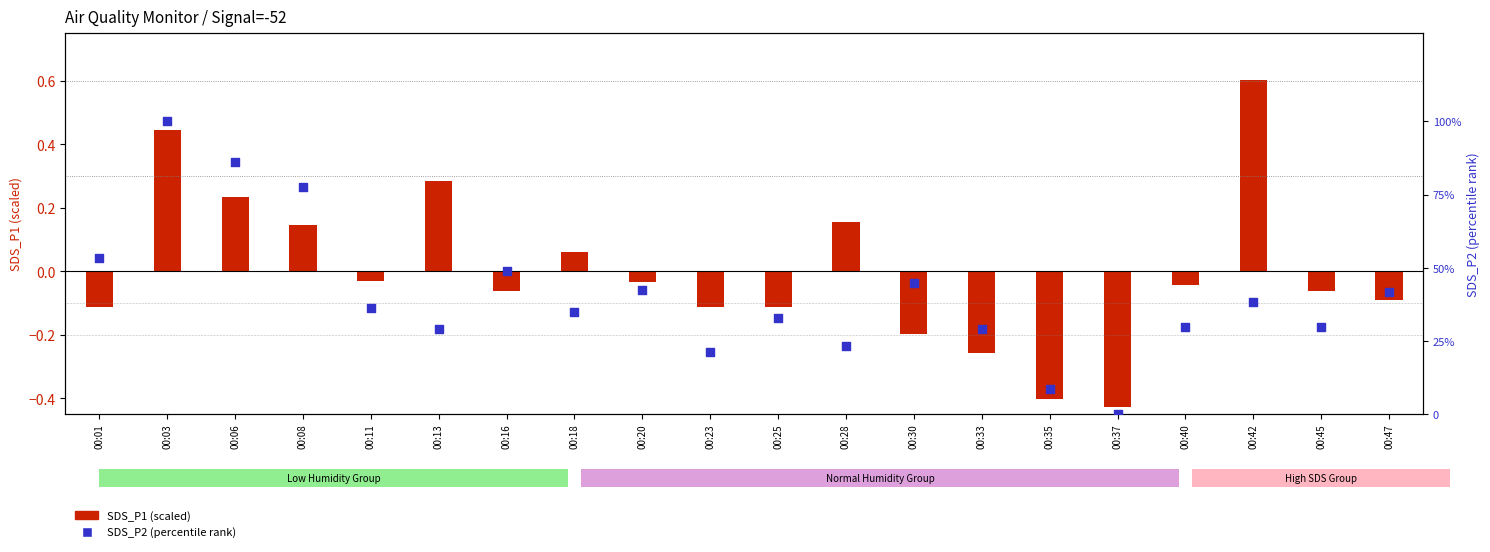

At which category is the sum across all series the highest?

00:03